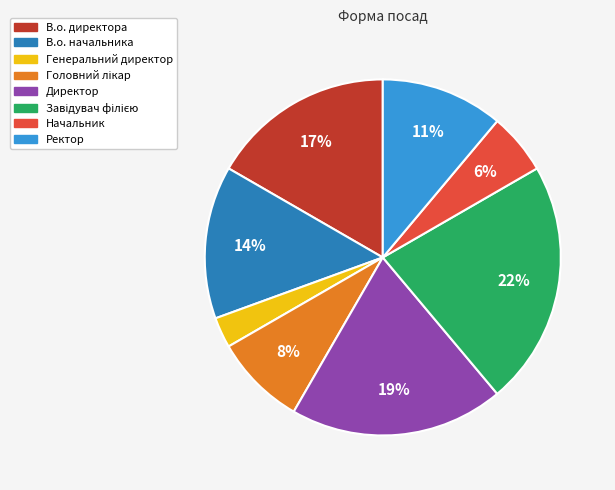

What is the smallest slice in the pie chart?

Генеральний директор